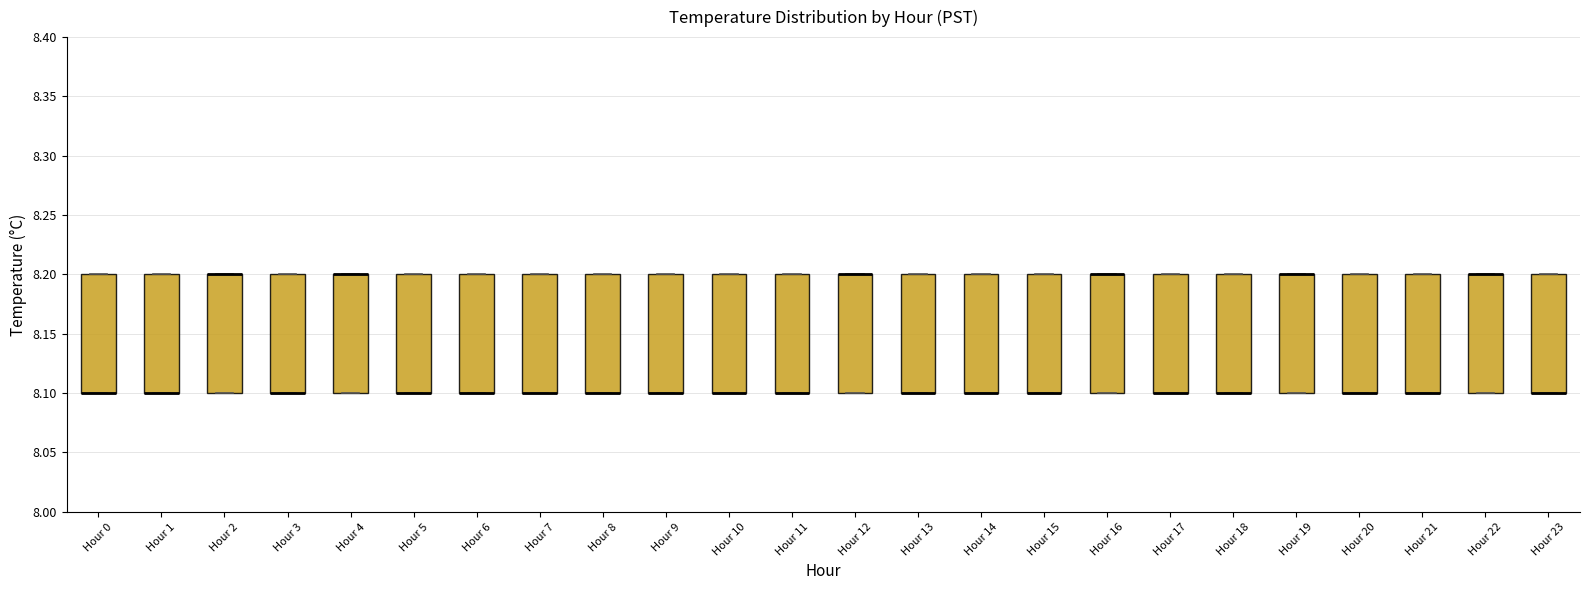

Reading left to right, transcribe this box plot: for each box, give where its median line is, the range the box spans, and where its two whiskers end, as read against the y-axis. The values are not printed on the chart, so give them approximately, as read against the axis.

Hour 0: median 8.1 (drawn on the box's lower edge), box 8.1 to 8.2, whiskers 8.1 to 8.2
Hour 1: median 8.1 (drawn on the box's lower edge), box 8.1 to 8.2, whiskers 8.1 to 8.2
Hour 2: median 8.2 (drawn on the box's upper edge), box 8.1 to 8.2, whiskers 8.1 to 8.2
Hour 3: median 8.1 (drawn on the box's lower edge), box 8.1 to 8.2, whiskers 8.1 to 8.2
Hour 4: median 8.2 (drawn on the box's upper edge), box 8.1 to 8.2, whiskers 8.1 to 8.2
Hour 5: median 8.1 (drawn on the box's lower edge), box 8.1 to 8.2, whiskers 8.1 to 8.2
Hour 6: median 8.1 (drawn on the box's lower edge), box 8.1 to 8.2, whiskers 8.1 to 8.2
Hour 7: median 8.1 (drawn on the box's lower edge), box 8.1 to 8.2, whiskers 8.1 to 8.2
Hour 8: median 8.1 (drawn on the box's lower edge), box 8.1 to 8.2, whiskers 8.1 to 8.2
Hour 9: median 8.1 (drawn on the box's lower edge), box 8.1 to 8.2, whiskers 8.1 to 8.2
Hour 10: median 8.1 (drawn on the box's lower edge), box 8.1 to 8.2, whiskers 8.1 to 8.2
Hour 11: median 8.1 (drawn on the box's lower edge), box 8.1 to 8.2, whiskers 8.1 to 8.2
Hour 12: median 8.2 (drawn on the box's upper edge), box 8.1 to 8.2, whiskers 8.1 to 8.2
Hour 13: median 8.1 (drawn on the box's lower edge), box 8.1 to 8.2, whiskers 8.1 to 8.2
Hour 14: median 8.1 (drawn on the box's lower edge), box 8.1 to 8.2, whiskers 8.1 to 8.2
Hour 15: median 8.1 (drawn on the box's lower edge), box 8.1 to 8.2, whiskers 8.1 to 8.2
Hour 16: median 8.2 (drawn on the box's upper edge), box 8.1 to 8.2, whiskers 8.1 to 8.2
Hour 17: median 8.1 (drawn on the box's lower edge), box 8.1 to 8.2, whiskers 8.1 to 8.2
Hour 18: median 8.1 (drawn on the box's lower edge), box 8.1 to 8.2, whiskers 8.1 to 8.2
Hour 19: median 8.2 (drawn on the box's upper edge), box 8.1 to 8.2, whiskers 8.1 to 8.2
Hour 20: median 8.1 (drawn on the box's lower edge), box 8.1 to 8.2, whiskers 8.1 to 8.2
Hour 21: median 8.1 (drawn on the box's lower edge), box 8.1 to 8.2, whiskers 8.1 to 8.2
Hour 22: median 8.2 (drawn on the box's upper edge), box 8.1 to 8.2, whiskers 8.1 to 8.2
Hour 23: median 8.1 (drawn on the box's lower edge), box 8.1 to 8.2, whiskers 8.1 to 8.2